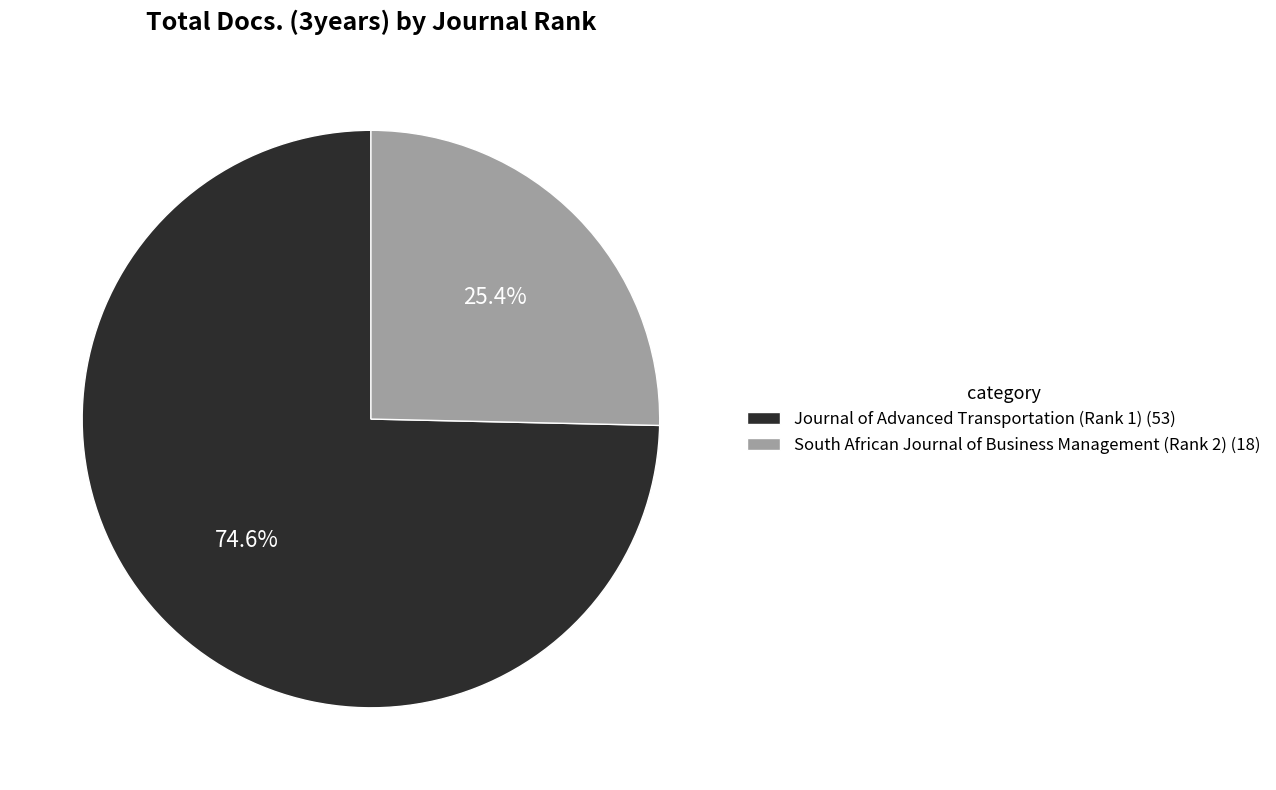

Rank the categories by value from highest to lowest.

Journal of Advanced Transportation (Rank 1), South African Journal of Business Management (Rank 2)